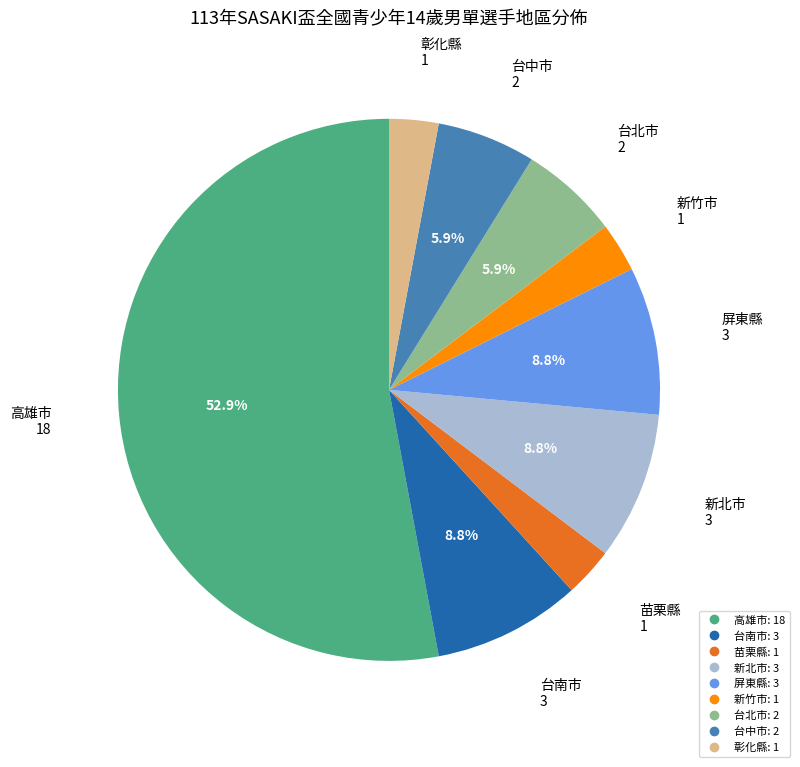

Between 屏東縣 and 台北市, which is larger?

屏東縣